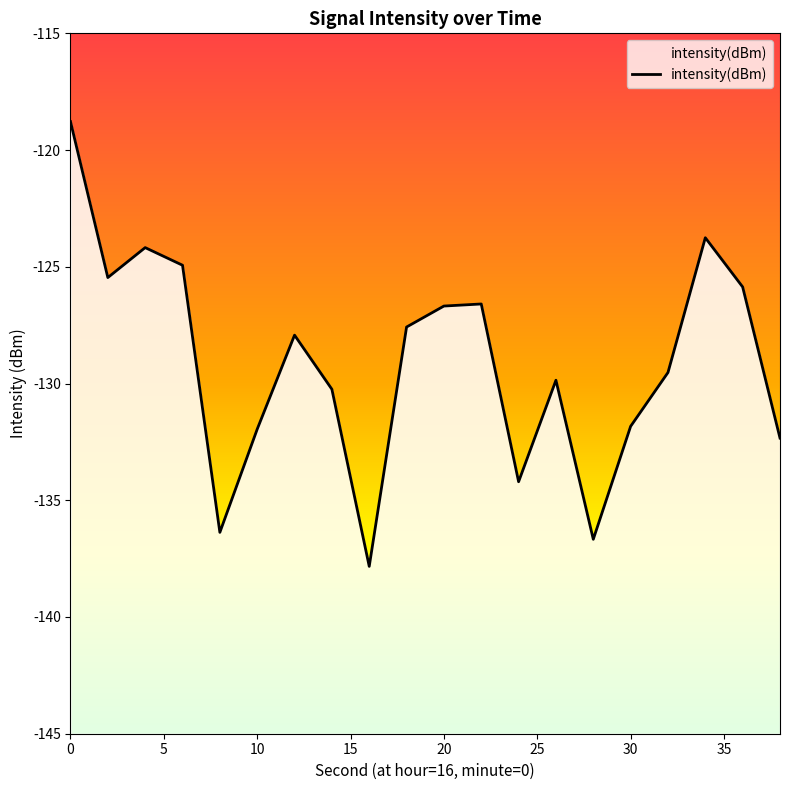

Which has a higher value, 4 or 16?

4